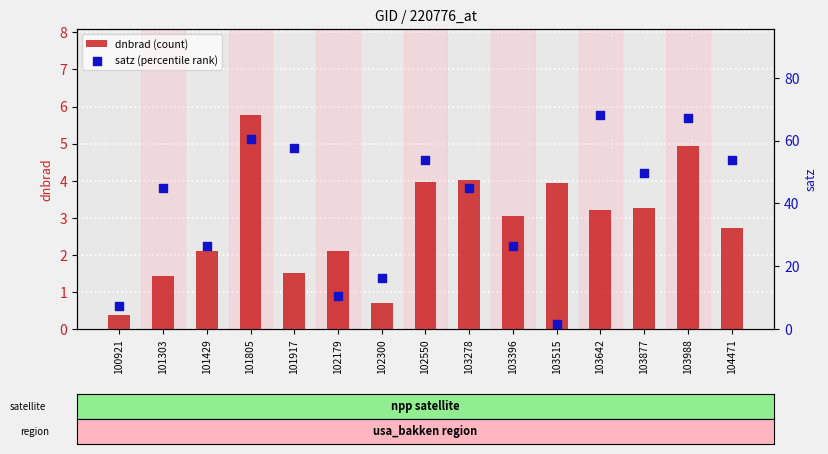

At how many categories does at least one series exceed 12?

12